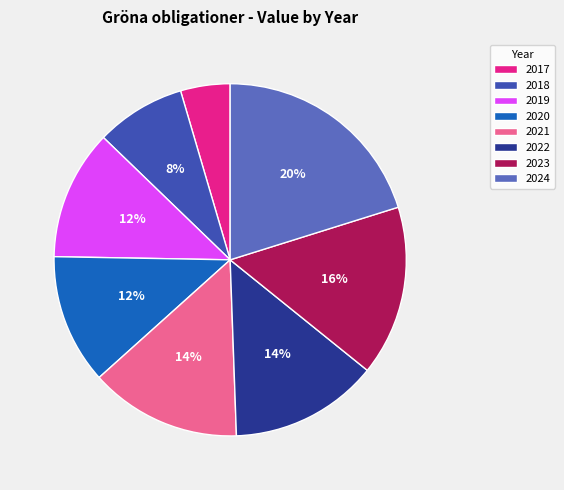

Which slice is the largest?

2024